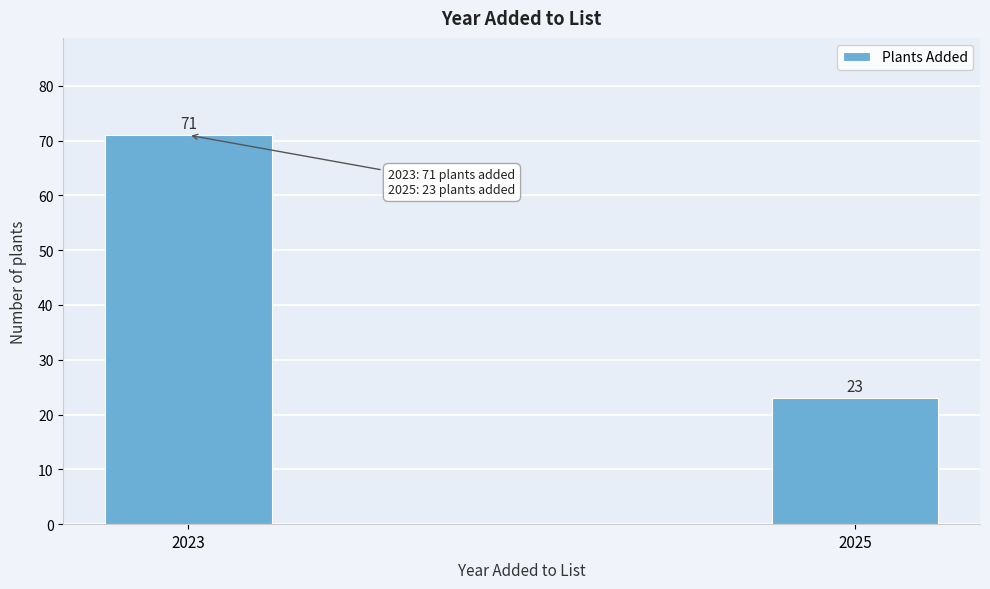

Reading left to right, list all the values displayed in this chart.

71	23